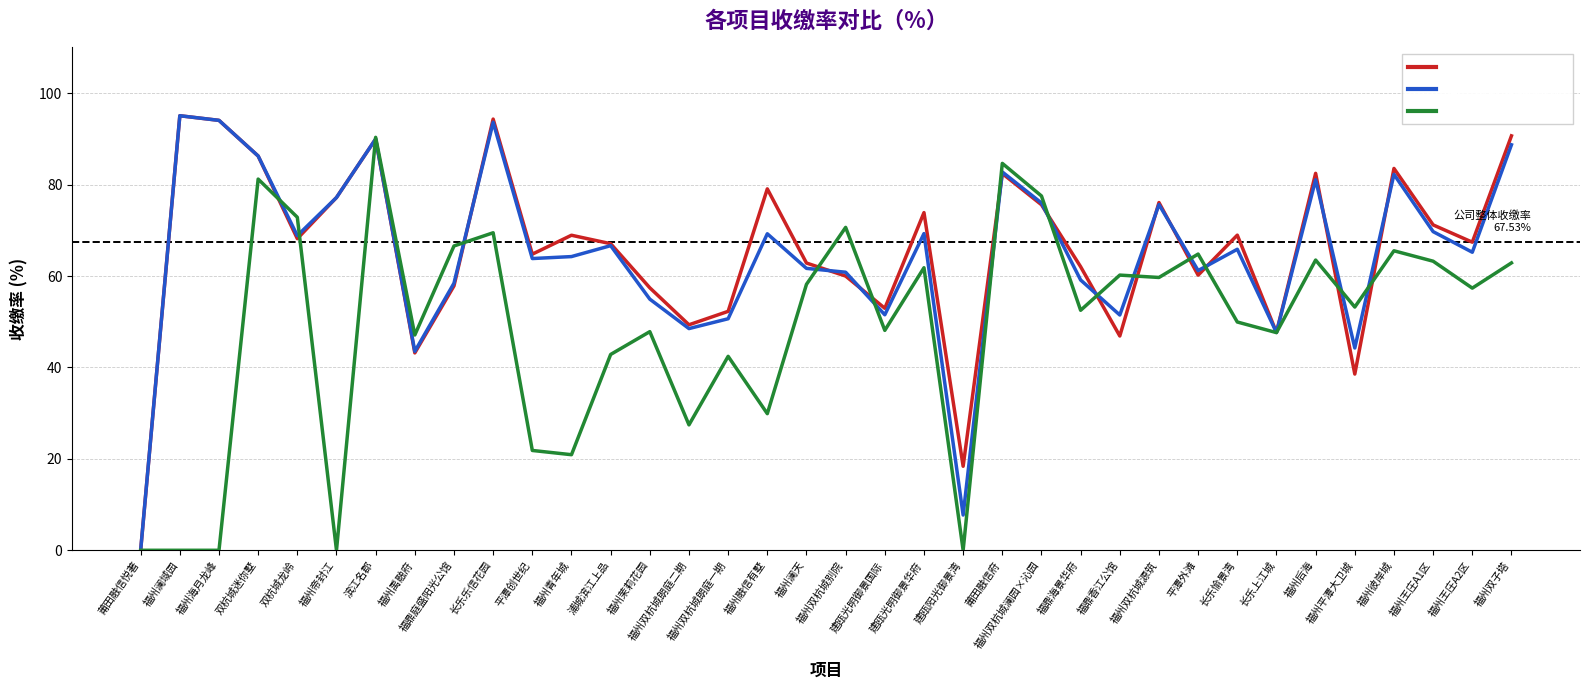

What is the maximum value shown in the chart?

95.1